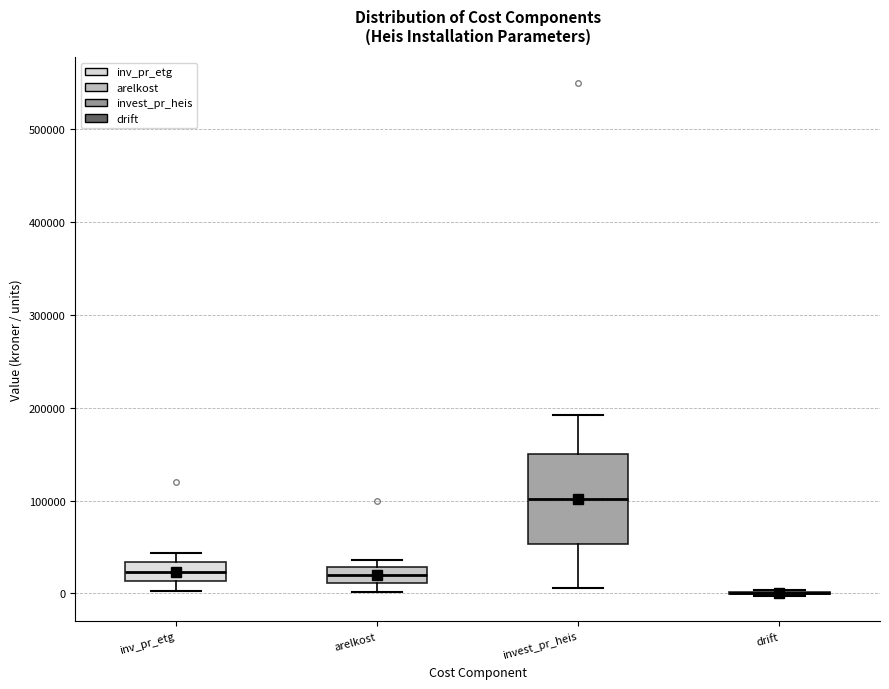

Comparing the boxes themselves (not the whiskers), which one is the tallest?

invest_pr_heis